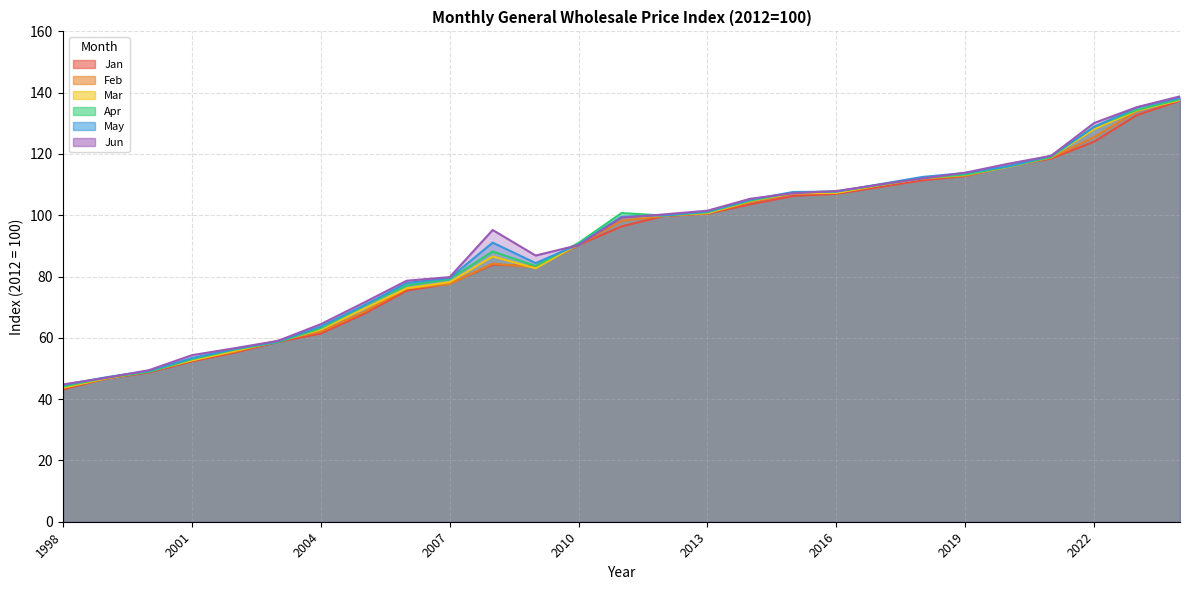

True or false: Jan and Mar intersect in this chart.

True